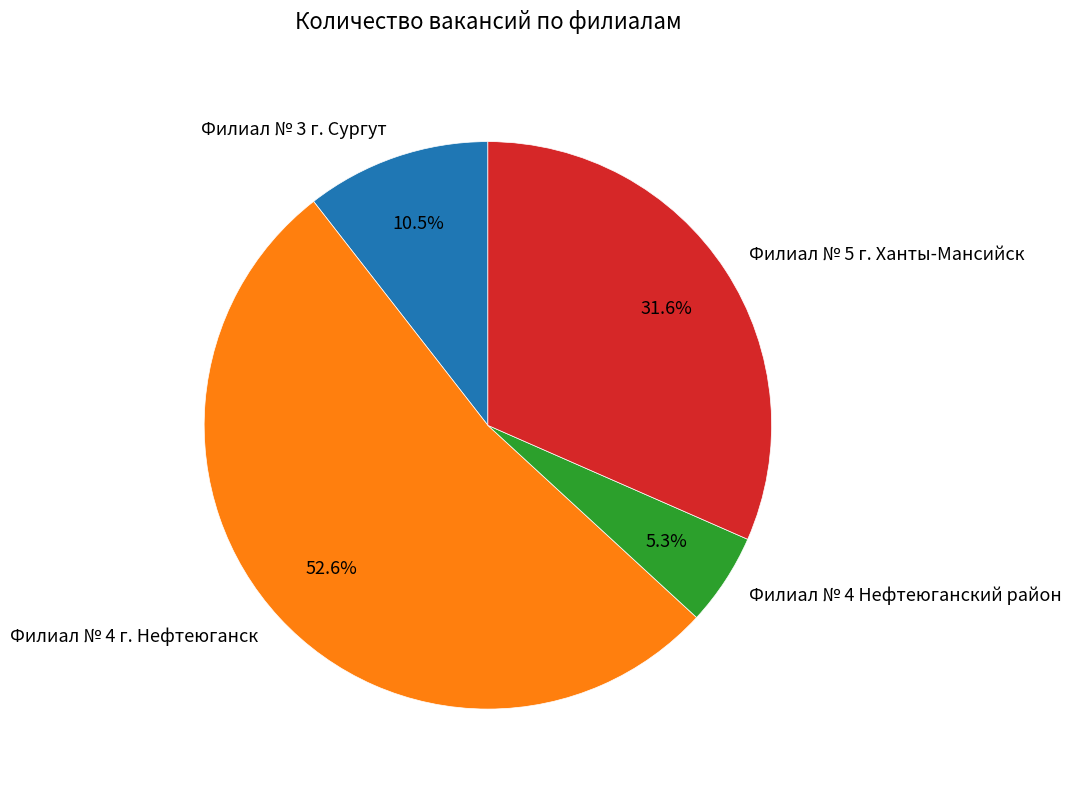

What is the ratio of the value at Филиал № 4 г. Нефтеюганск to the value at Филиал № 3 г. Сургут?

5.0